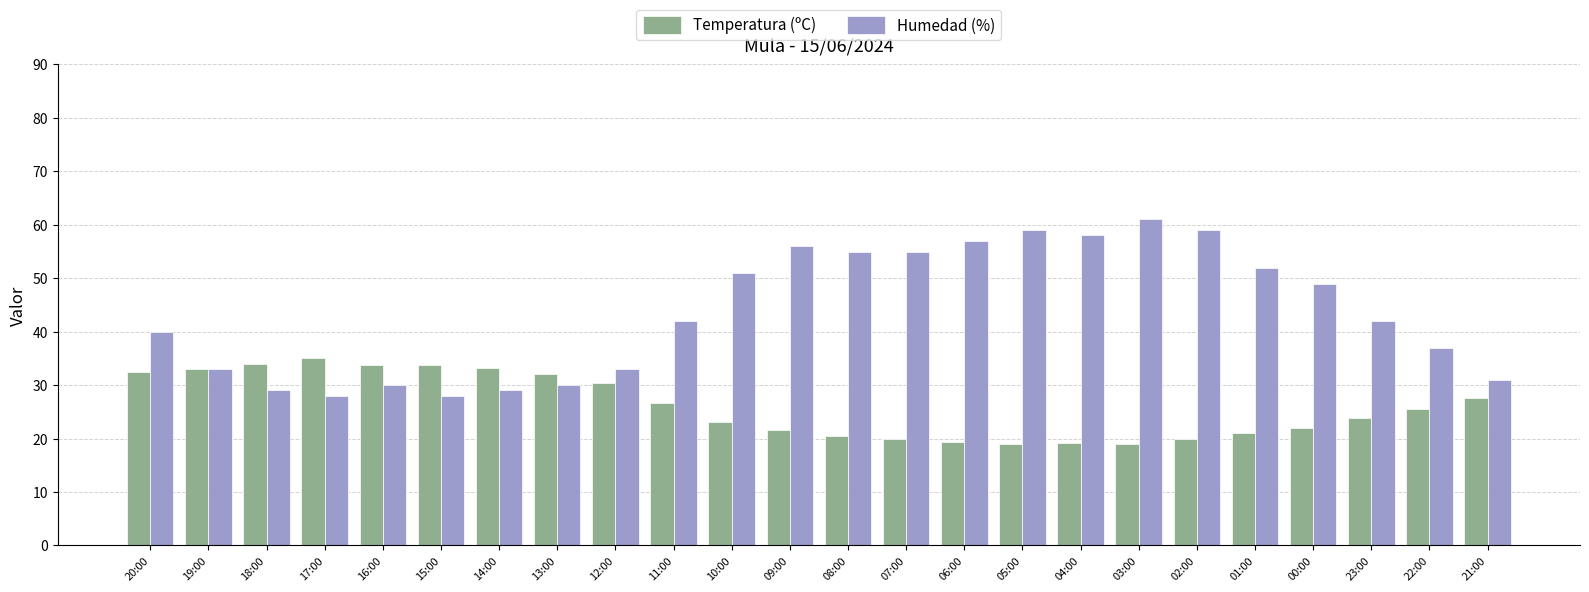

What is the spread (max minus min) of values at 00:00?

27.0